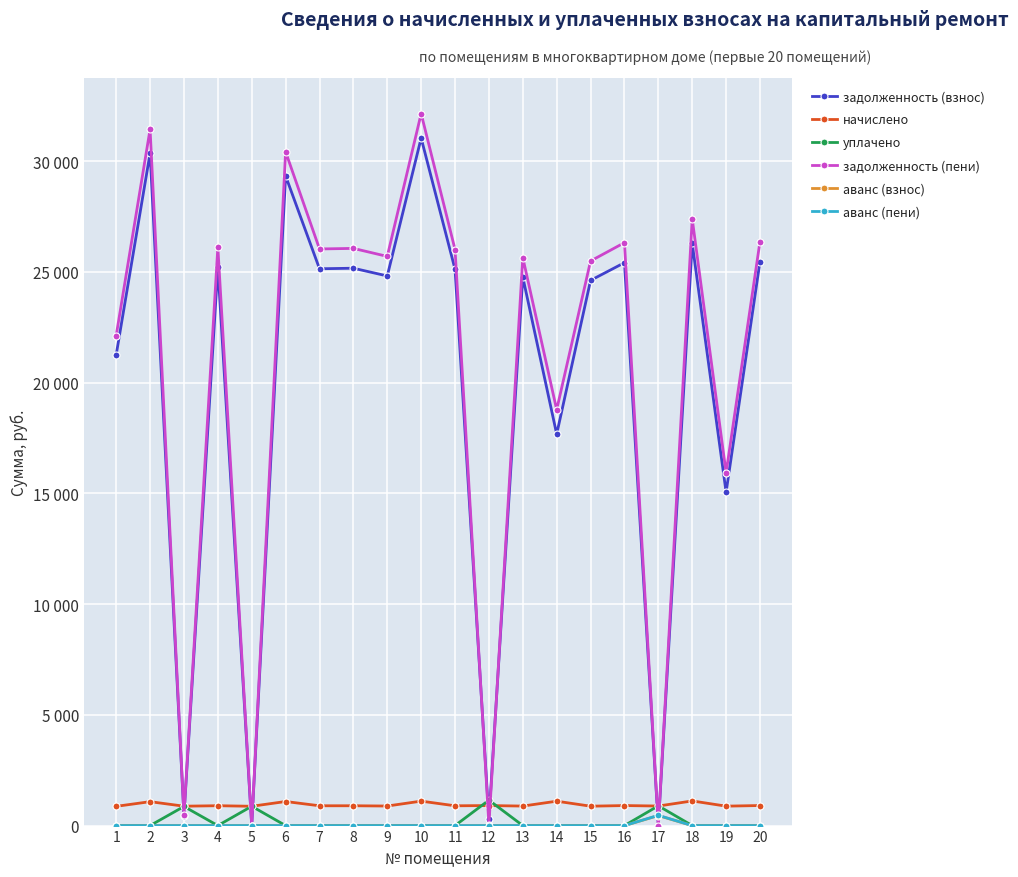

Does the chart have visible grid lines?

Yes